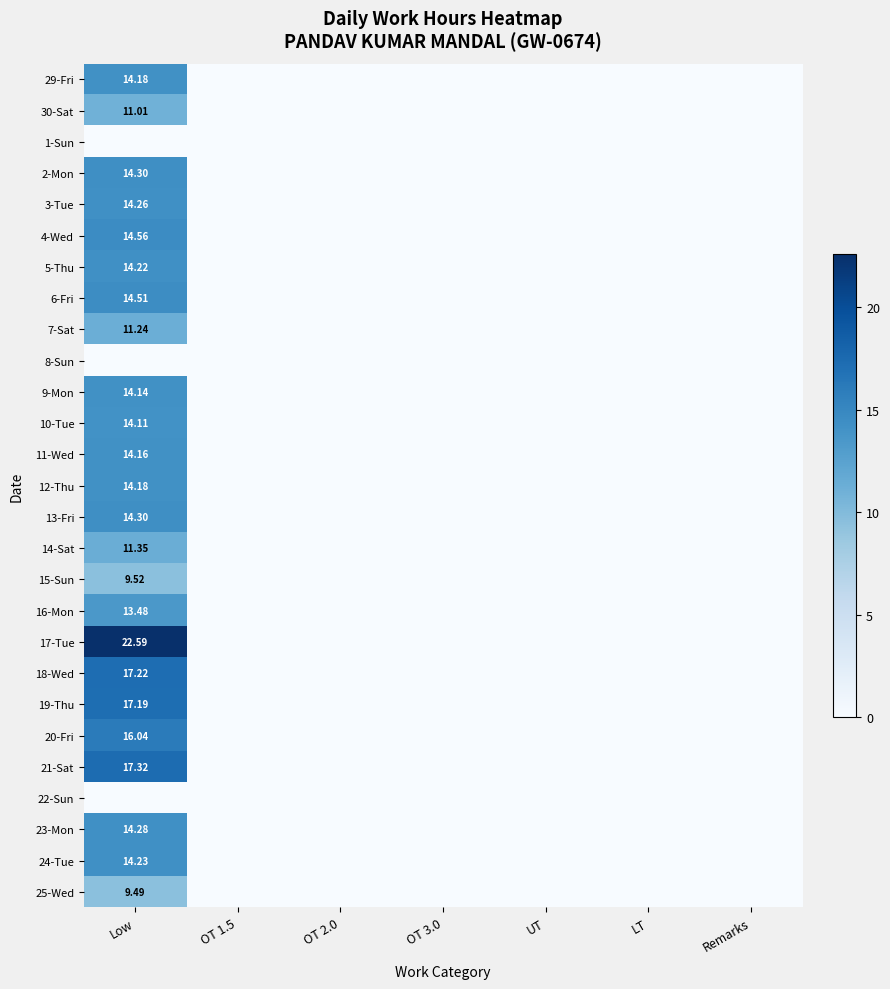

What is the maximum value shown in the chart?

22.6